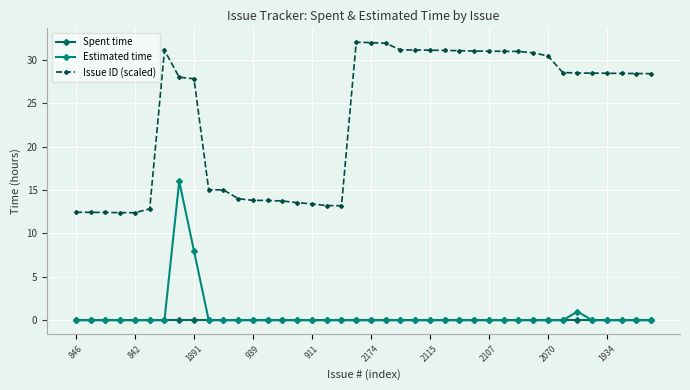

True or false: Issue ID (scaled) and Spent time cross at least once.

False